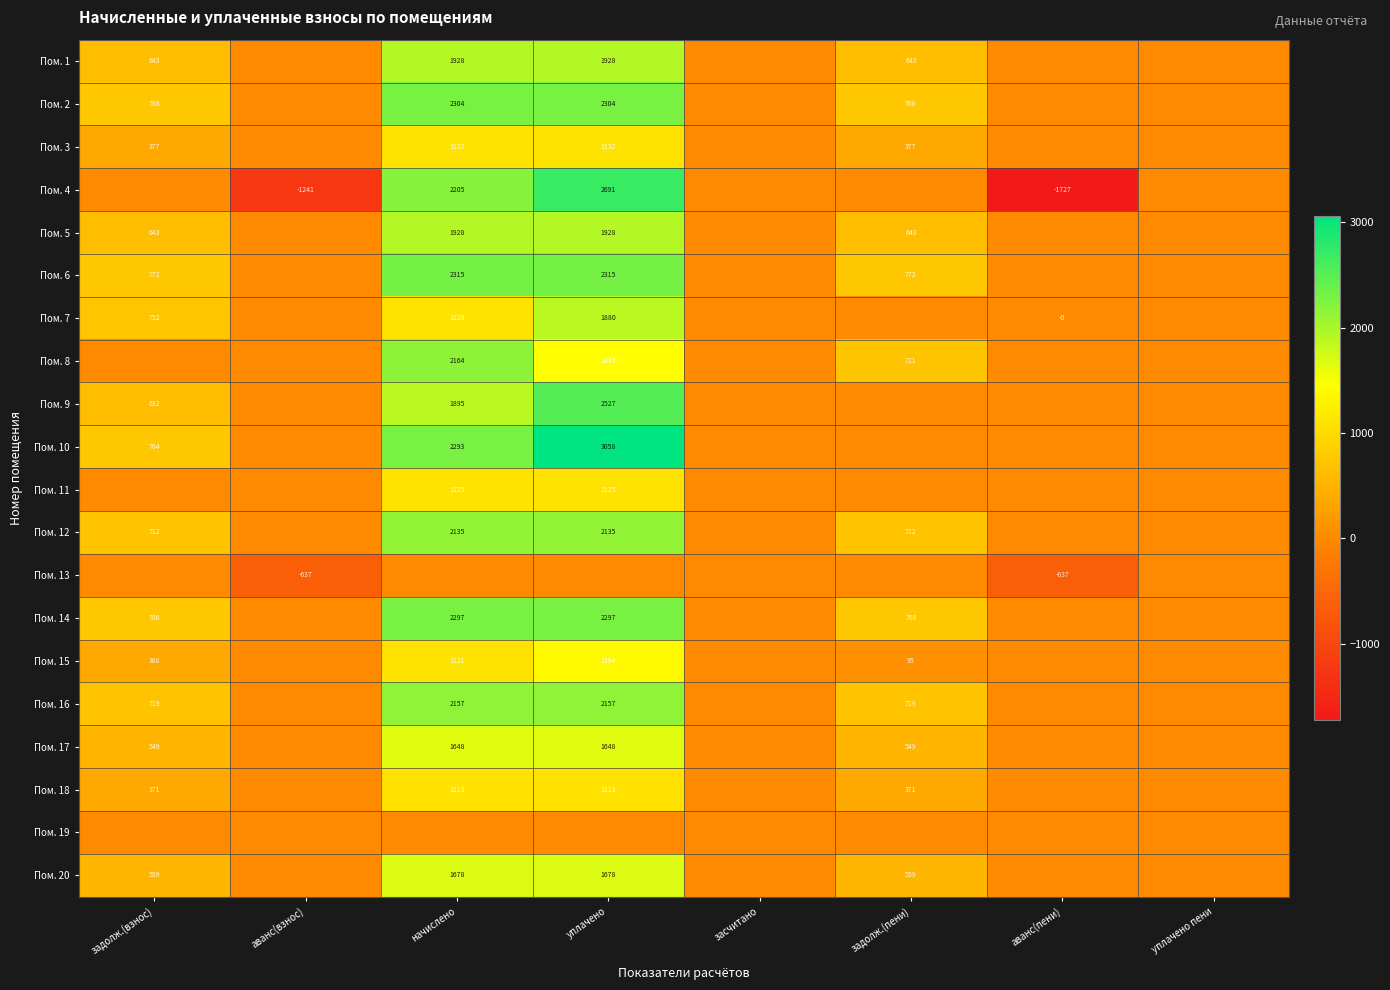

How many distinct data groups are displayed?

20